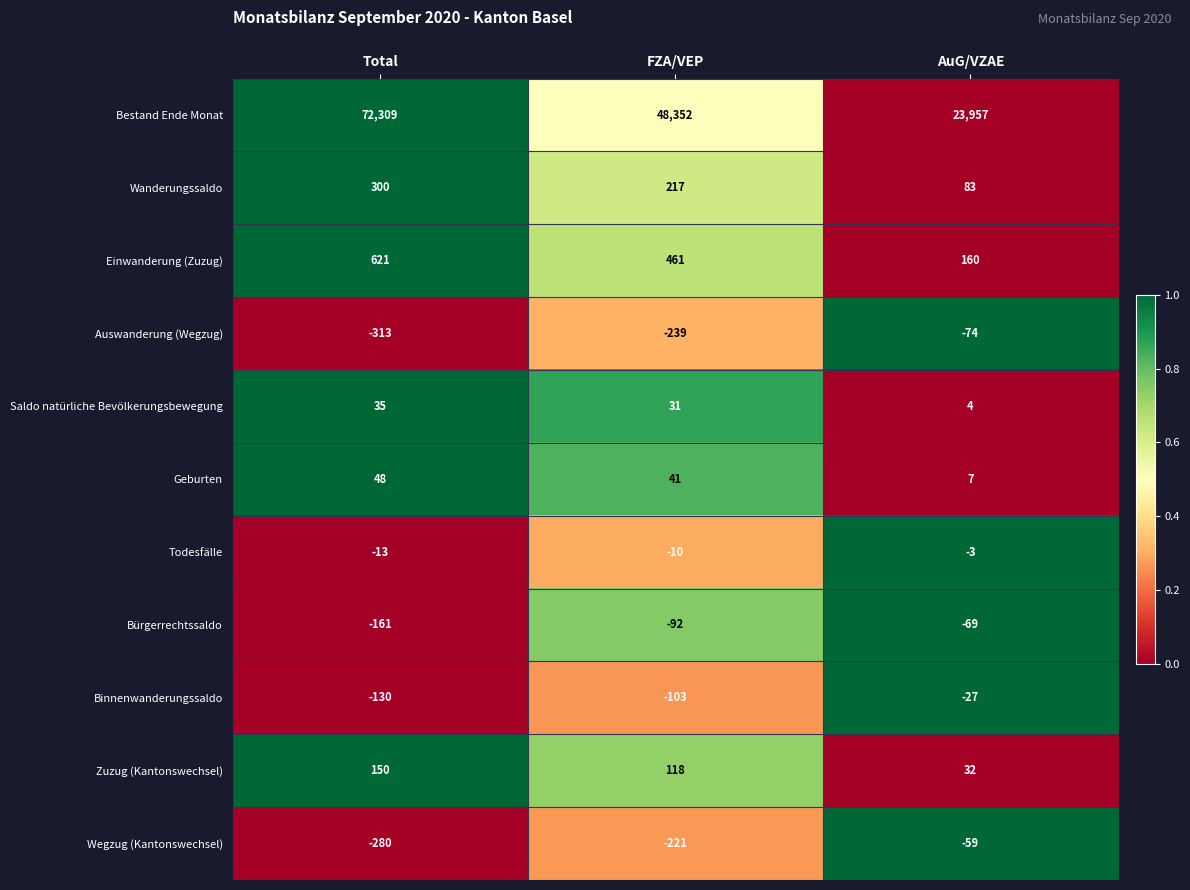

What is the difference between the maximum and minimum values in the Binnenwanderungssaldo series?

103